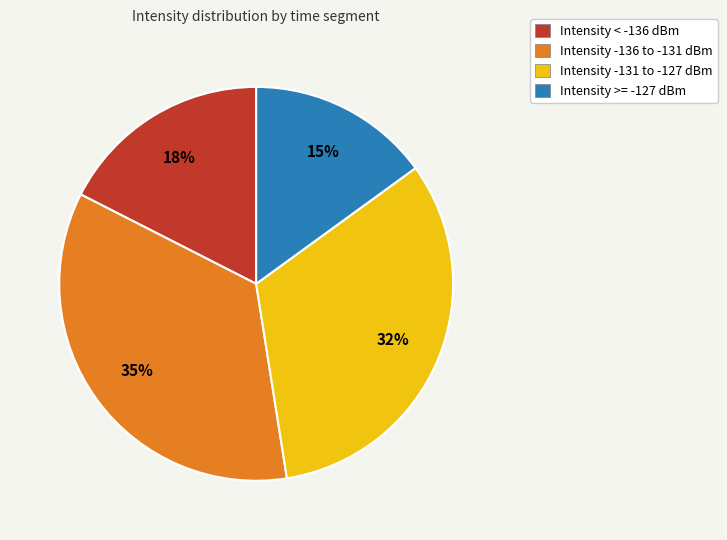

What percentage is the Intensity >= -127 dBm slice, to the nearest percent?

15%